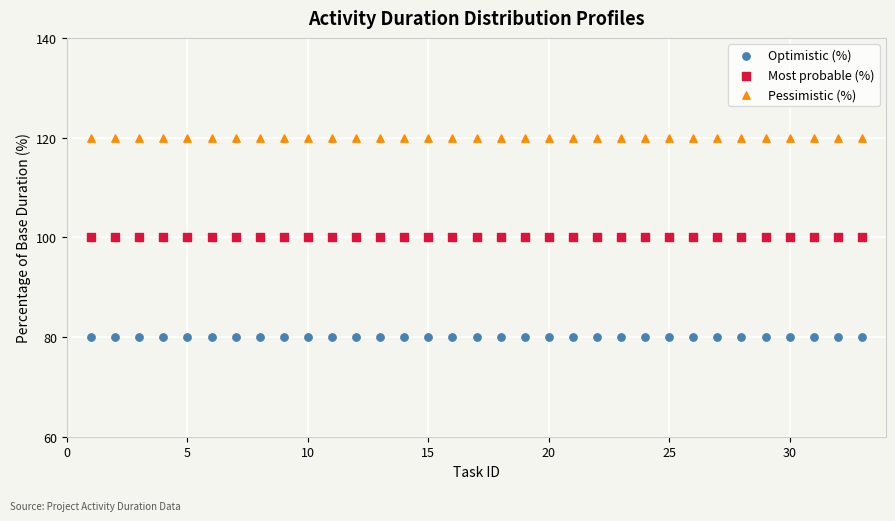

What are all the series names shown in the legend?

Optimistic (%), Most probable (%), Pessimistic (%)